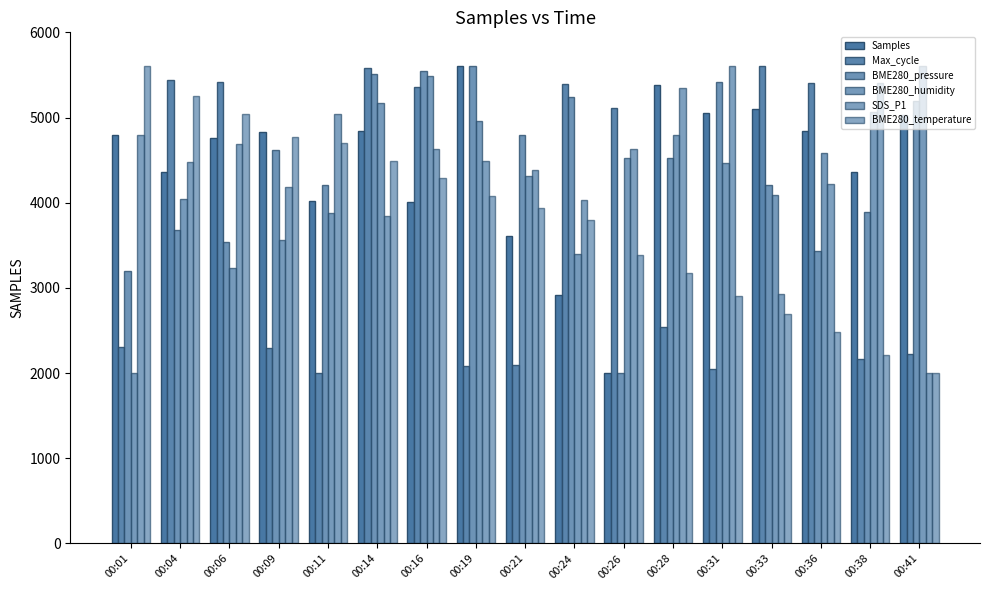

How many bars are there in total?

102